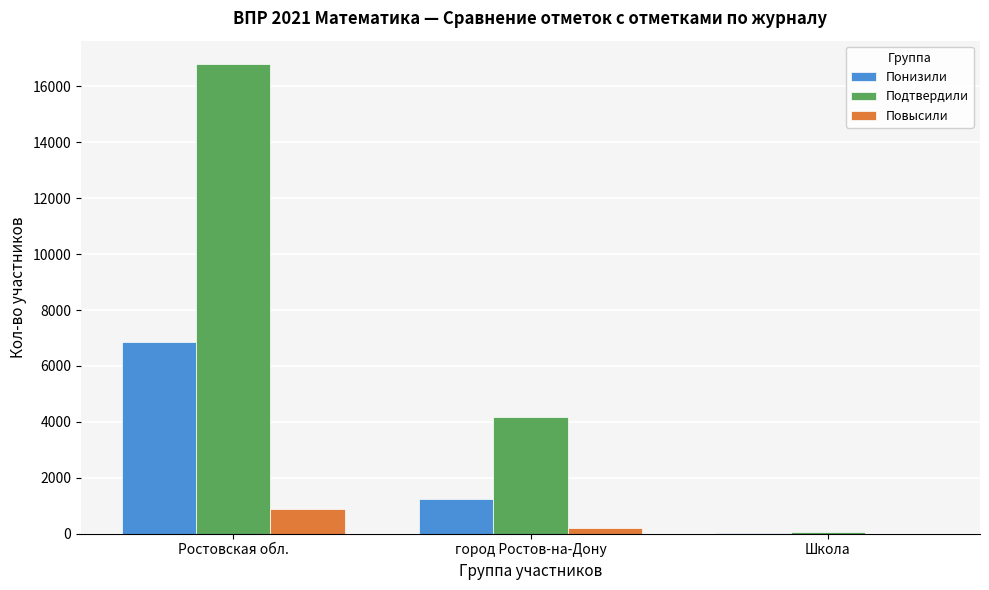

Reading left to right, what are all the values shown in this chart?

Понизили: Ростовская обл.=6866	город Ростов-на-Дону=1257	Школа=14
Подтвердили: Ростовская обл.=16792	город Ростов-на-Дону=4185	Школа=44
Повысили: Ростовская обл.=873	город Ростов-на-Дону=206	Школа=0